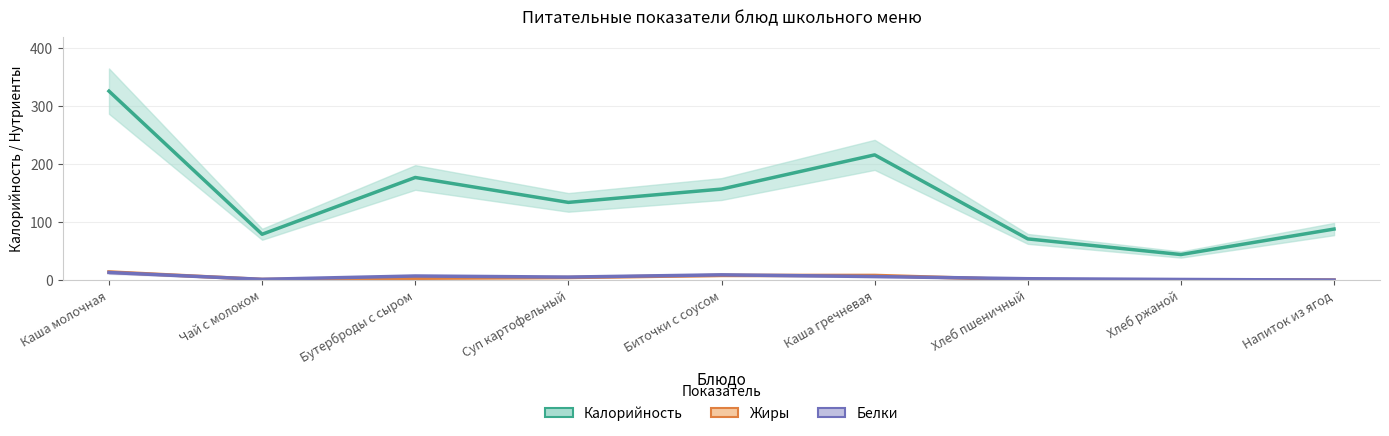

Which category has the highest value across all series?

Каша молочная